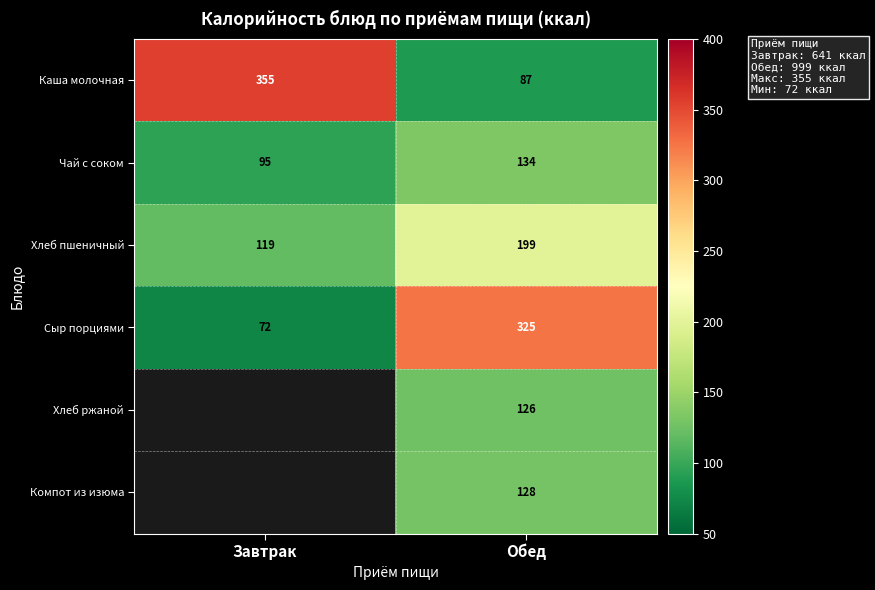

What is the greatest value displayed?

355.0